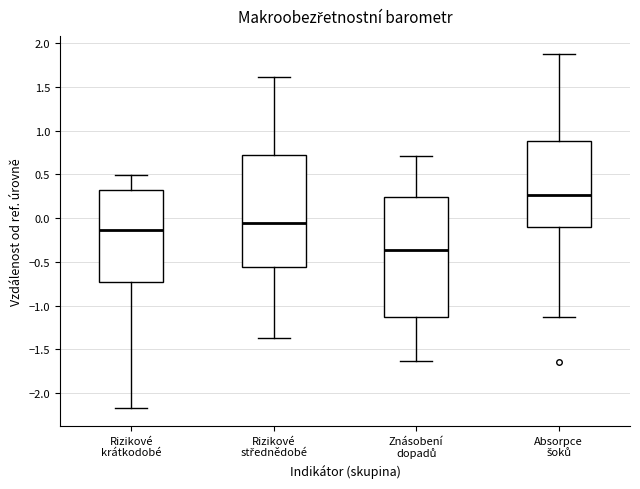

Reading left to right, transcribe this box plot: for each box, give where its median line is, the range the box spans, and where its two whiskers end, as read against the y-axis. The values are not printed on the chart, so give them approximately, as read against the axis.

Rizikové krátkodobé: median -0.15, box -0.75 to 0.35, whiskers -2.15 to 0.50
Rizikové střednědobé: median -0.05, box -0.55 to 0.70, whiskers -1.35 to 1.60
Znásobení dopadů: median -0.35, box -1.15 to 0.25, whiskers -1.65 to 0.70
Absorpce šoků: median 0.25, box -0.10 to 0.90, whiskers -1.15 to 1.90